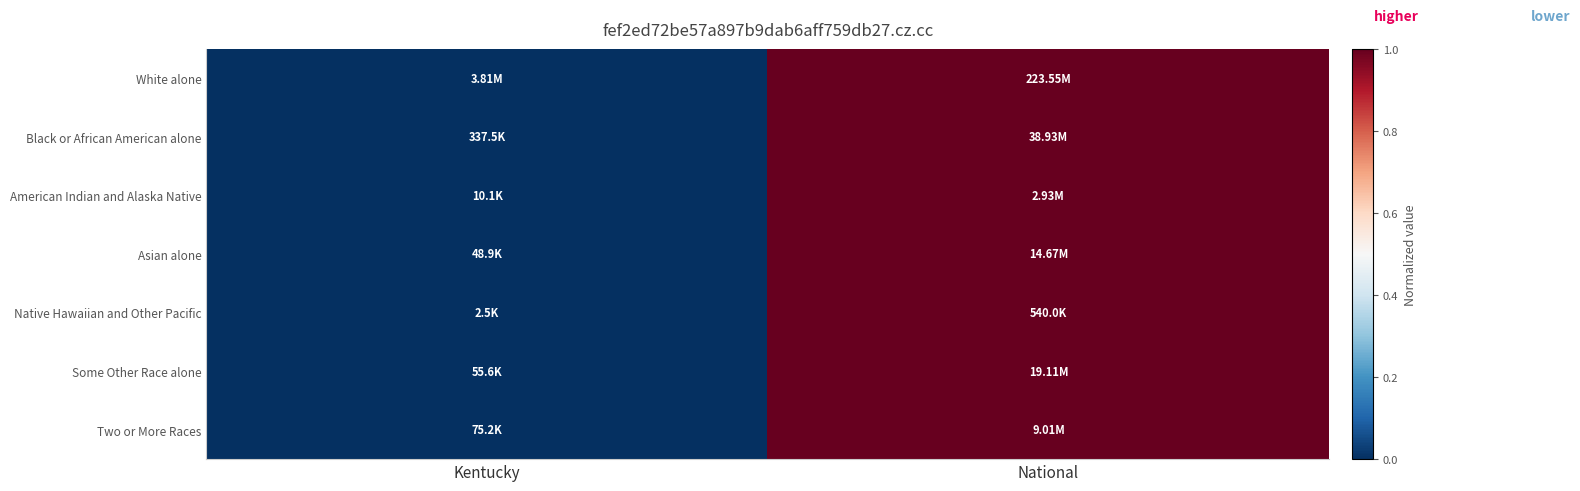

Between Kentucky and National, which is larger?

National